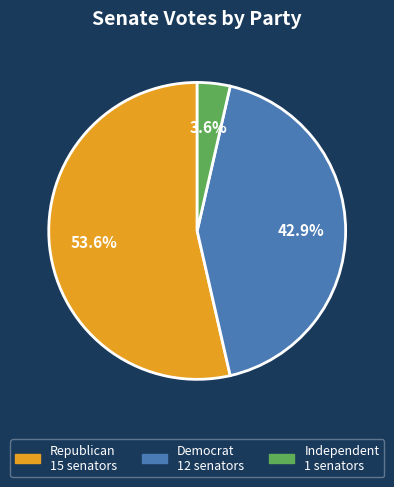

Which has a higher value, Independent or Republican?

Republican